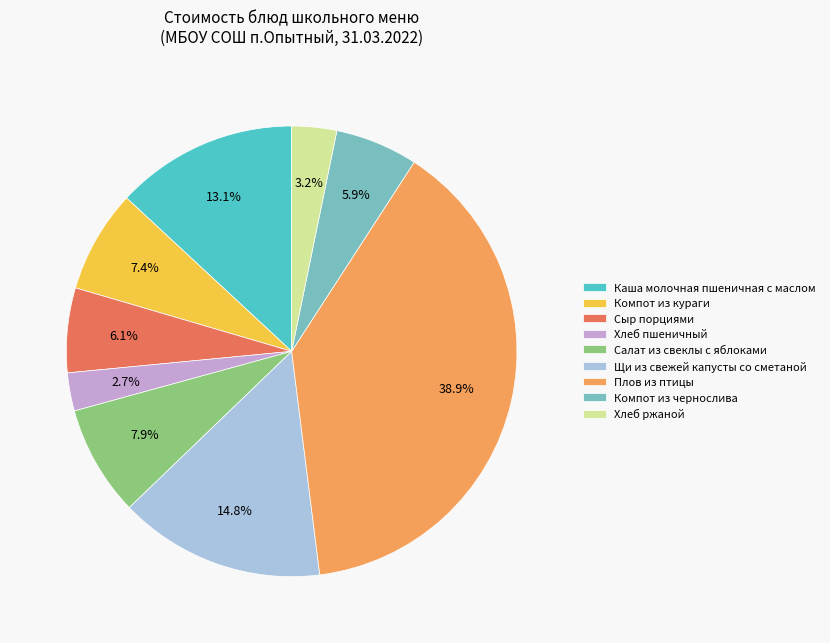

What is the total percentage of Щи из свежей капусты со сметаной and Компот из чернослива?

20.7%